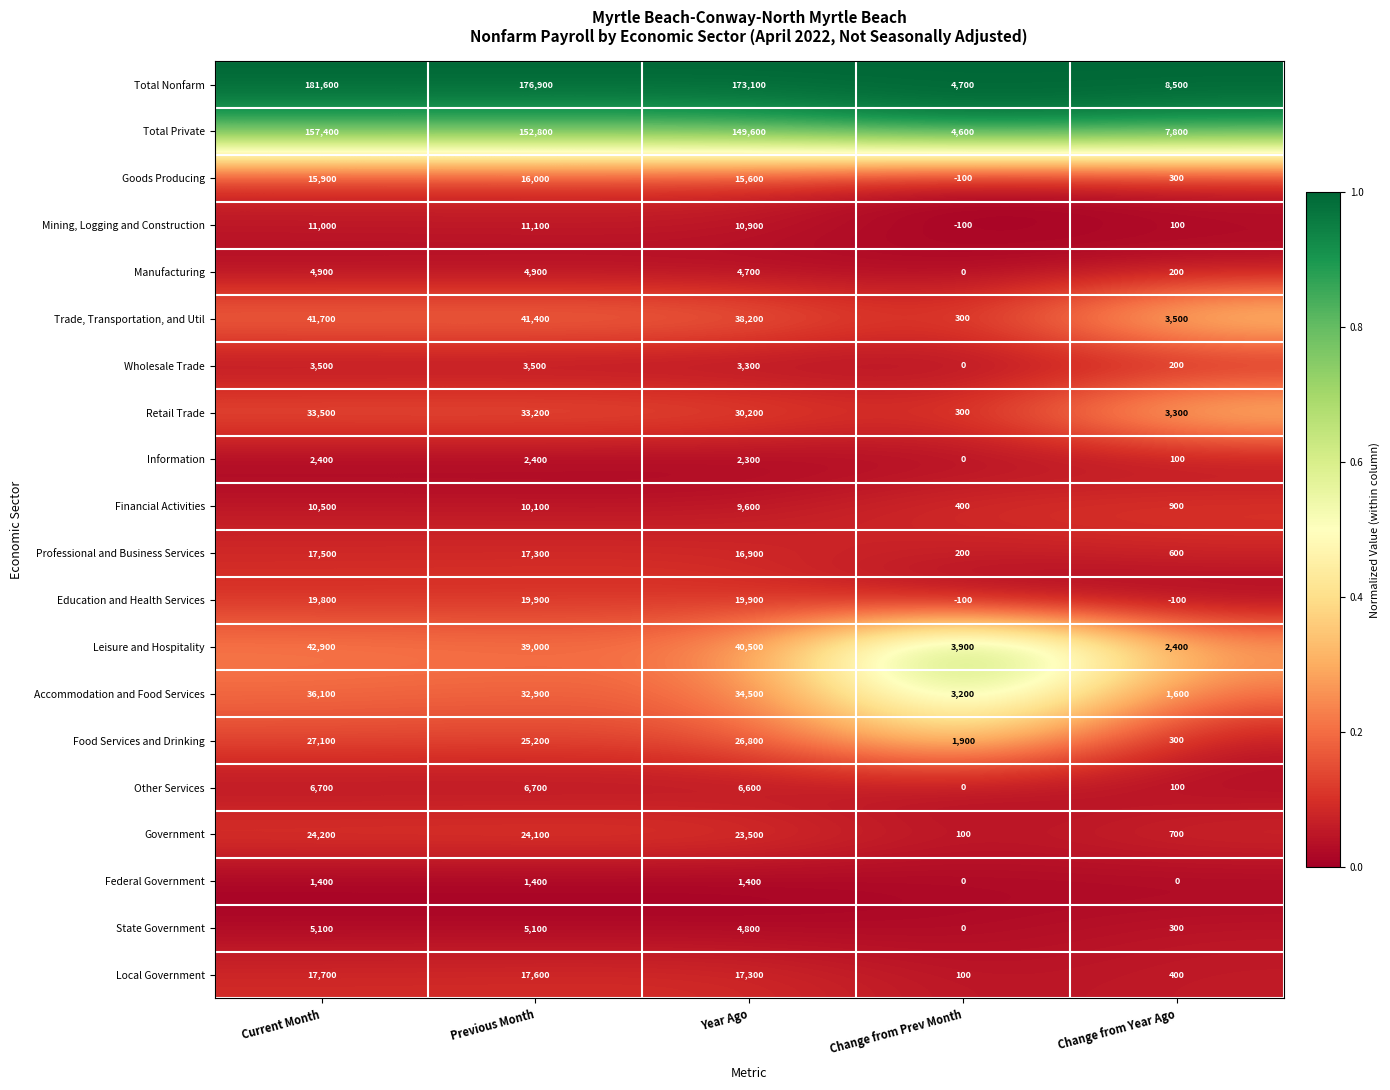

What is the average value of the Wholesale Trade series?

2100